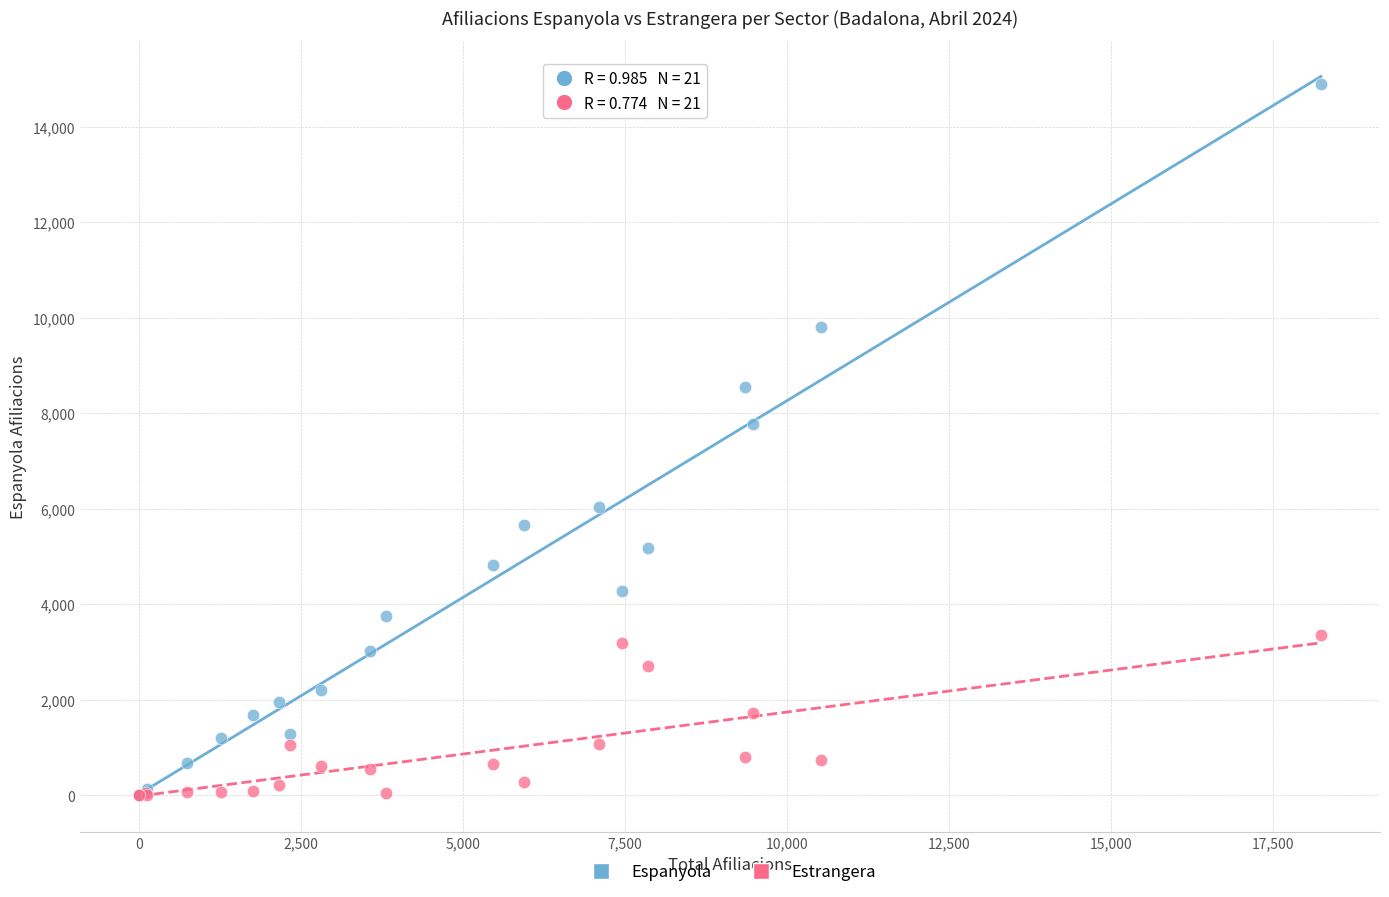

Across all series, what Y value is closest to 7450?

7770